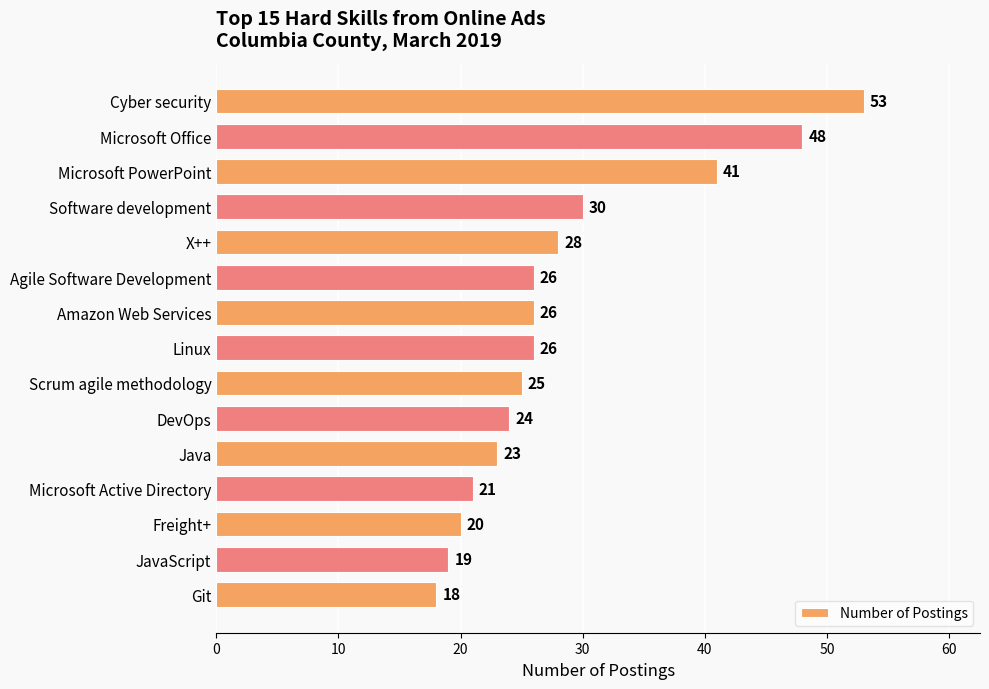

Which has a higher value, X++ or Cyber security?

Cyber security